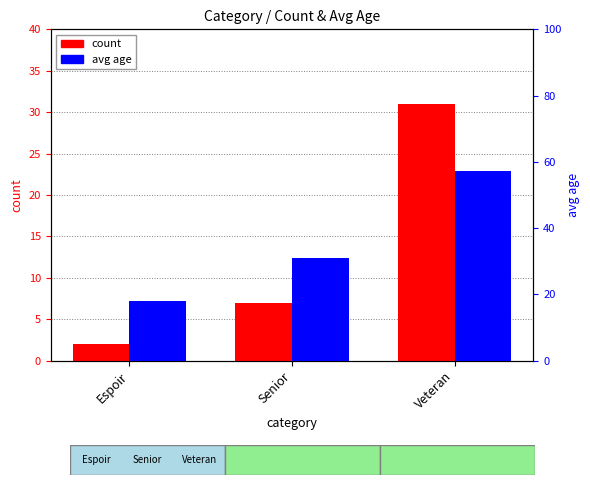

Reading right to left, what are all the values shown in this chart?

count: 31.0	7.0	2.0
avg age: 57.2	30.9	18.0